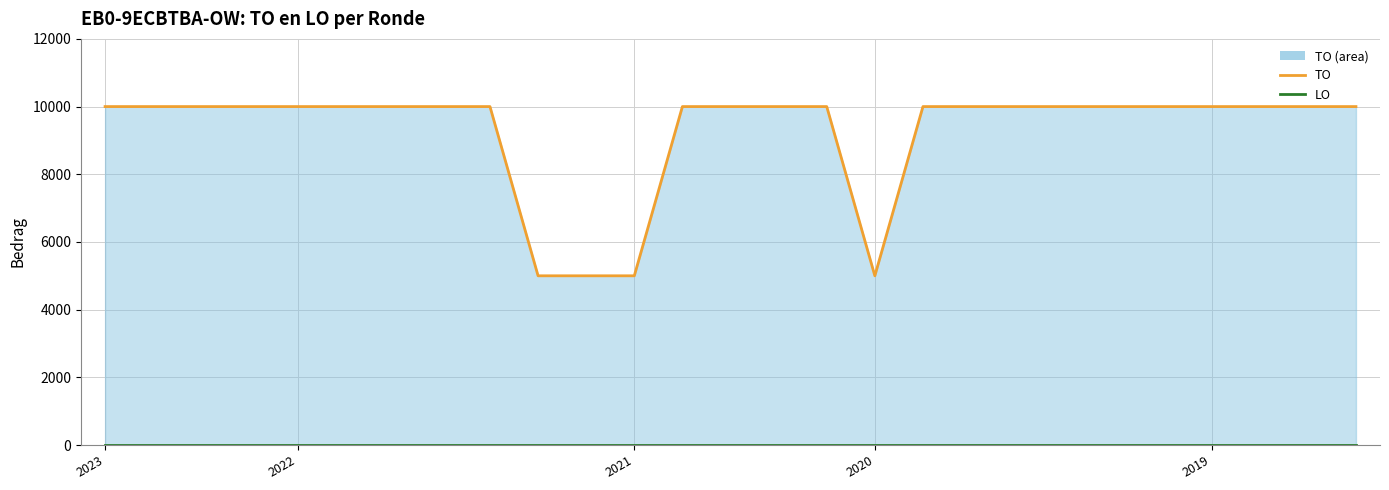

The LO series shows 0 at 21. True or false?

True